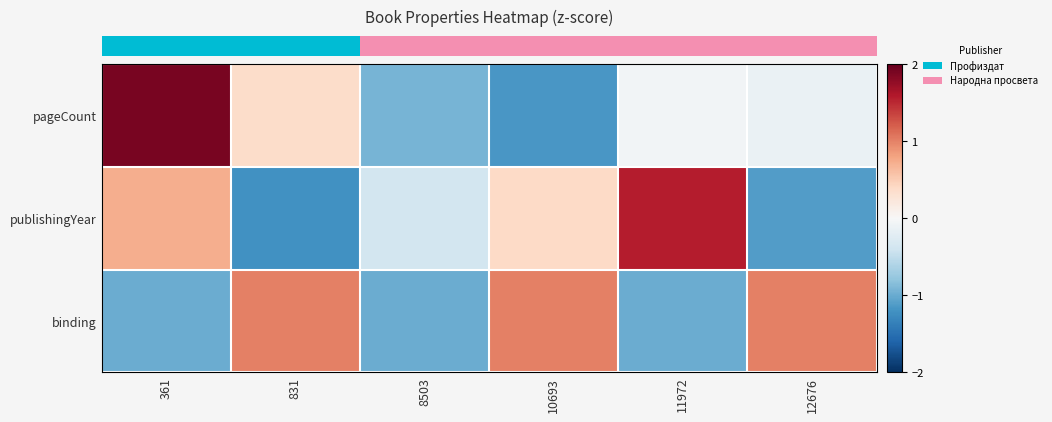

Reading left to right, transcribe all the data shown in this chart.

pageCount: 361=1.9	831=0.4	8503=-0.9	10693=-1.2	11972=-0.0	12676=-0.1
publishingYear: 361=0.7	831=-1.2	8503=-0.4	10693=0.4	11972=1.6	12676=-1.1
binding: 361=-1.0	831=1.0	8503=-1.0	10693=1.0	11972=-1.0	12676=1.0